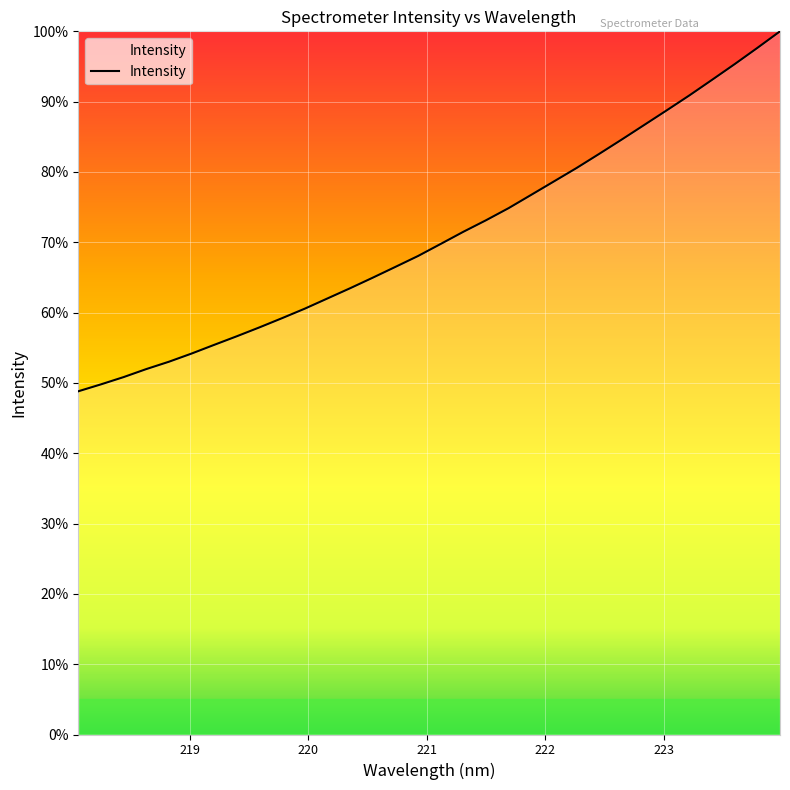

What is the minimum value shown in the chart?

48.8